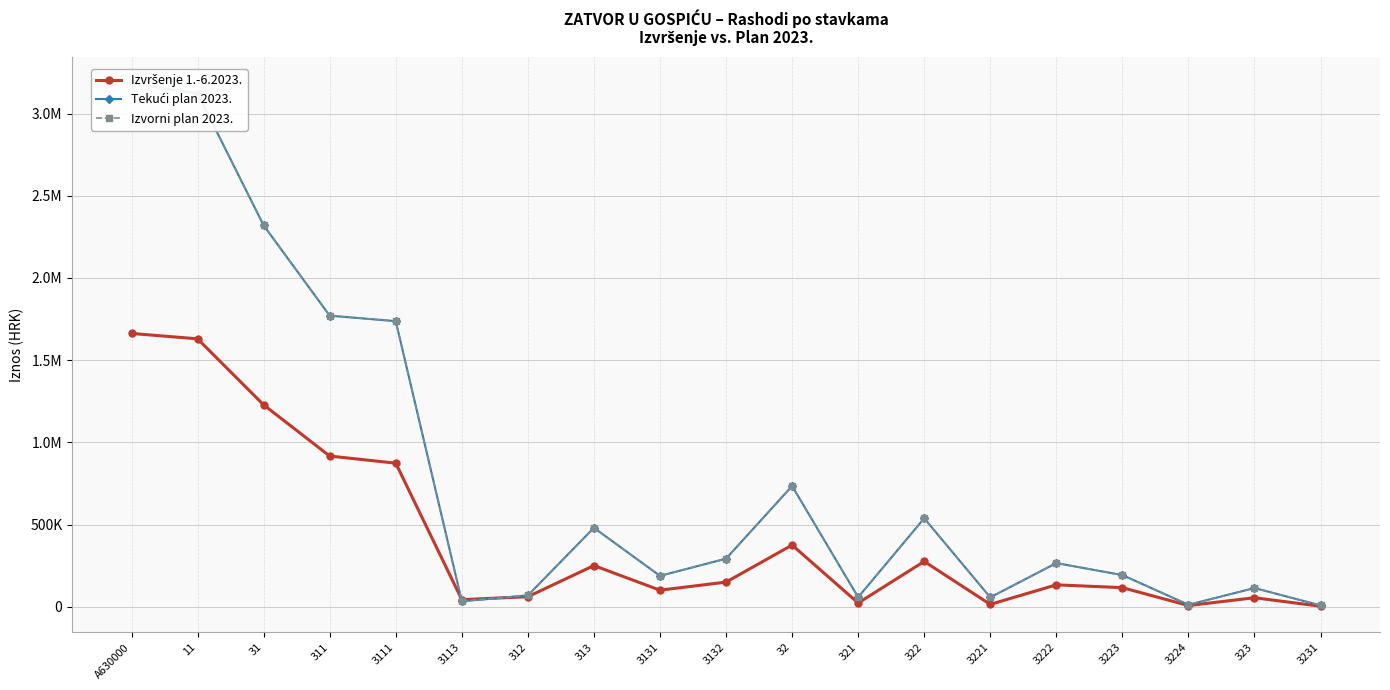

Which series has the largest total across all categories?

Tekući plan 2023.